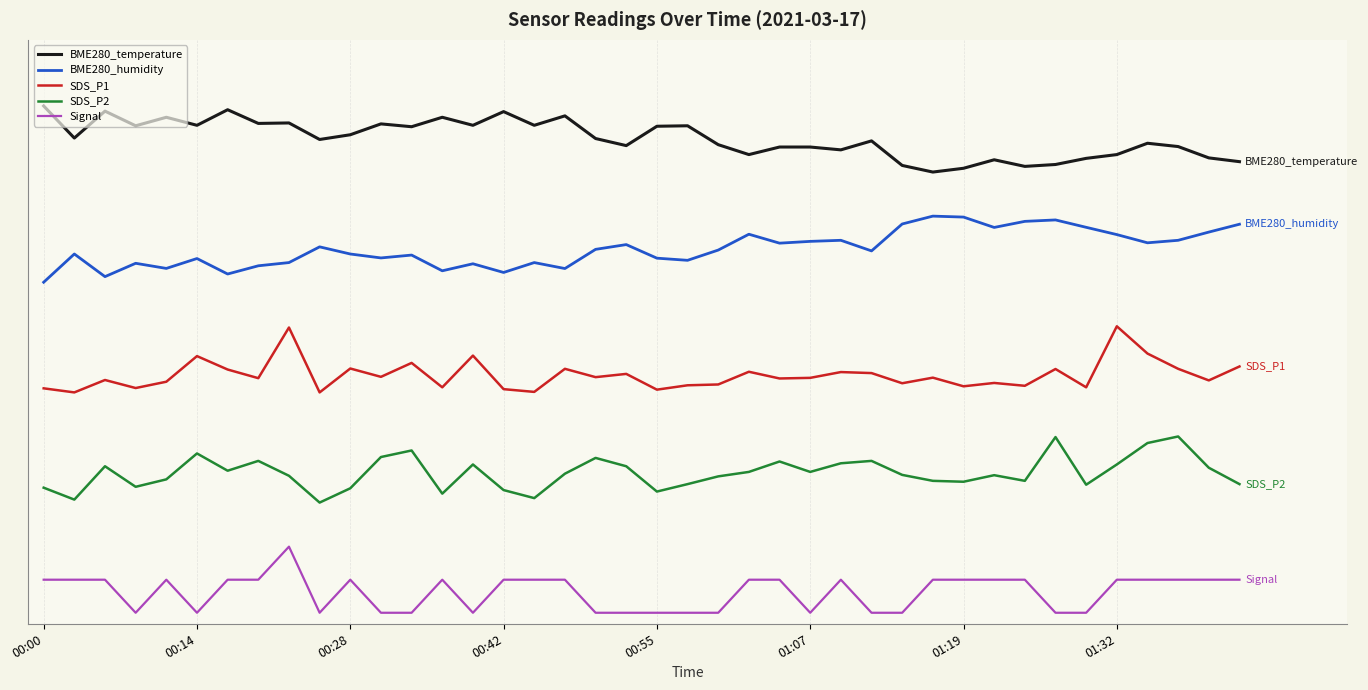

True or false: SDS_P2 and BME280_humidity cross at least once.

False